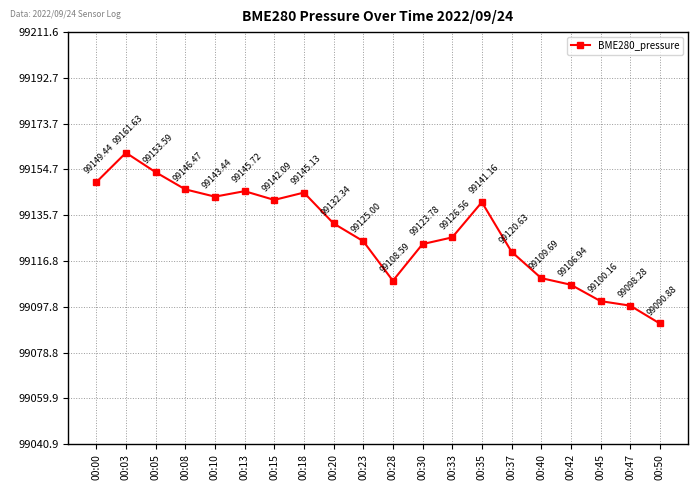

How many data points are less than 99132?

10